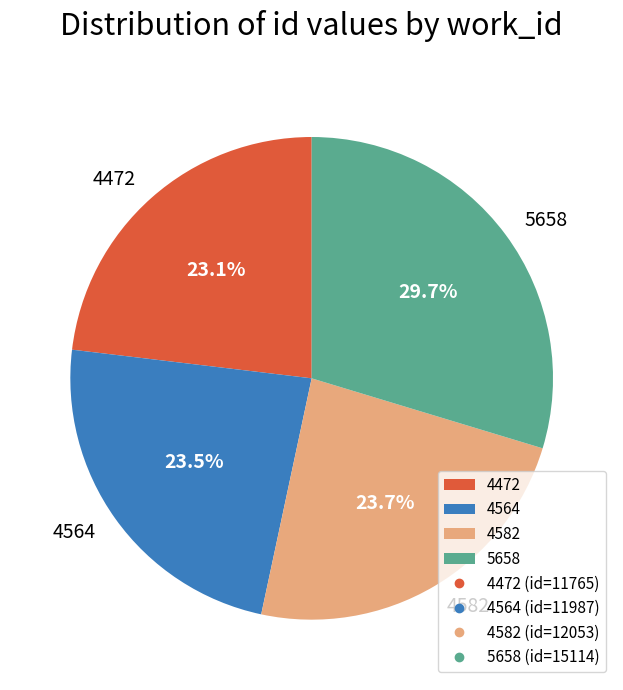

Which slice is the largest?

5658